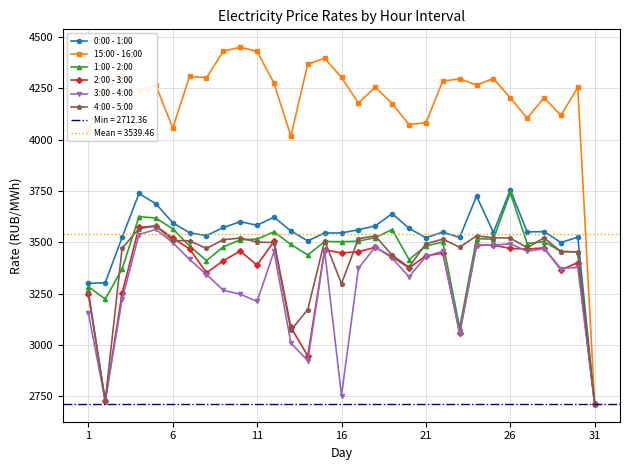

What is the minimum value shown in the chart?

2712.4